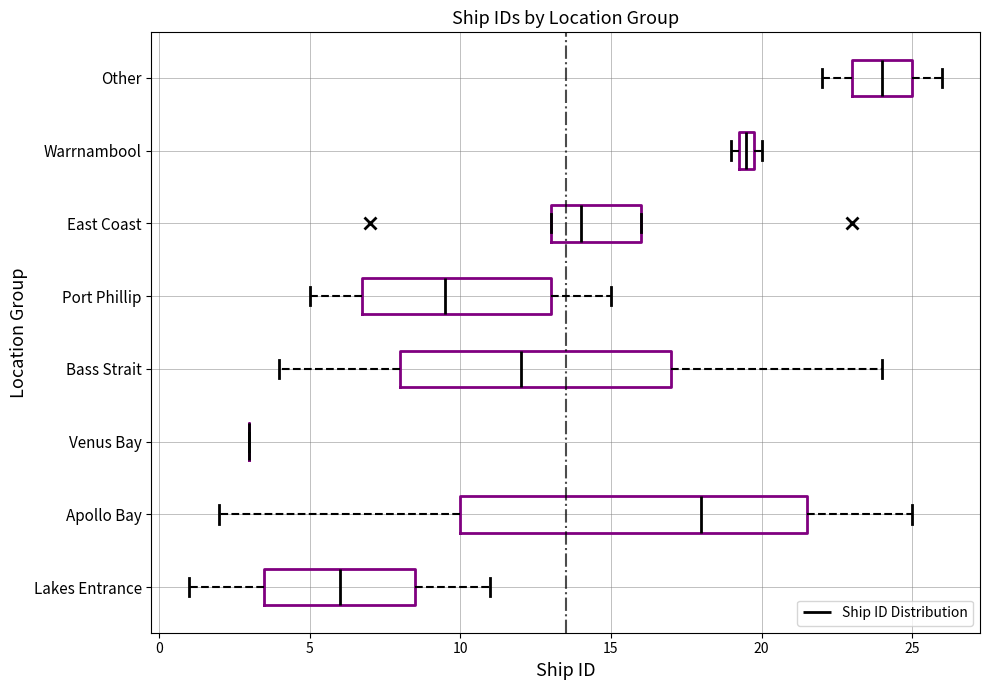

Comparing the boxes themselves (not the whiskers), which one is the widest?

Apollo Bay